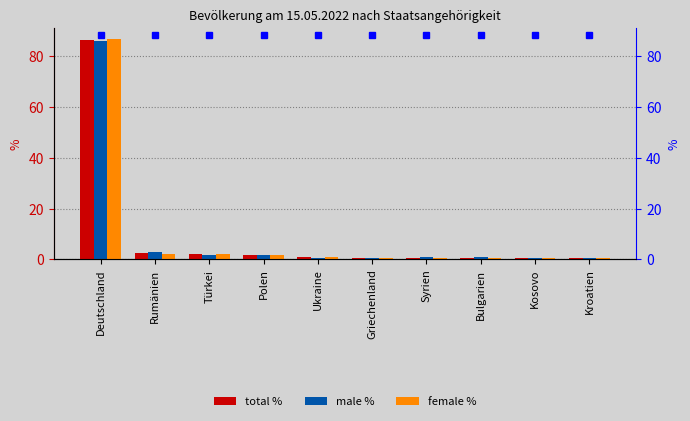

Which series has the largest range (max minus min)?

female %